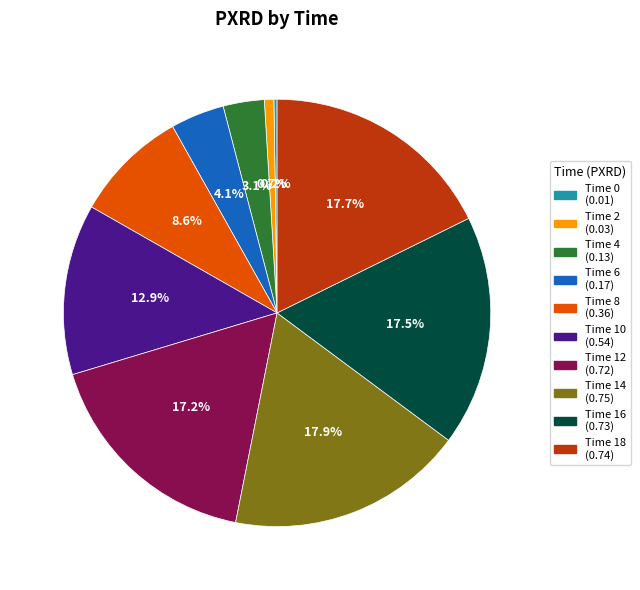

Does any single category account for the majority?

No